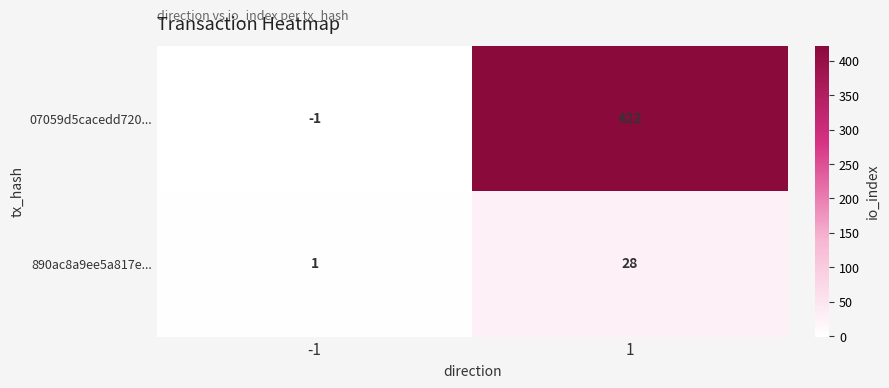

Reading right to left, transcribe all the data shown in this chart.

07059d5cacedd720...: 1=422	-1=-1
890ac8a9ee5a817e...: 1=28	-1=1